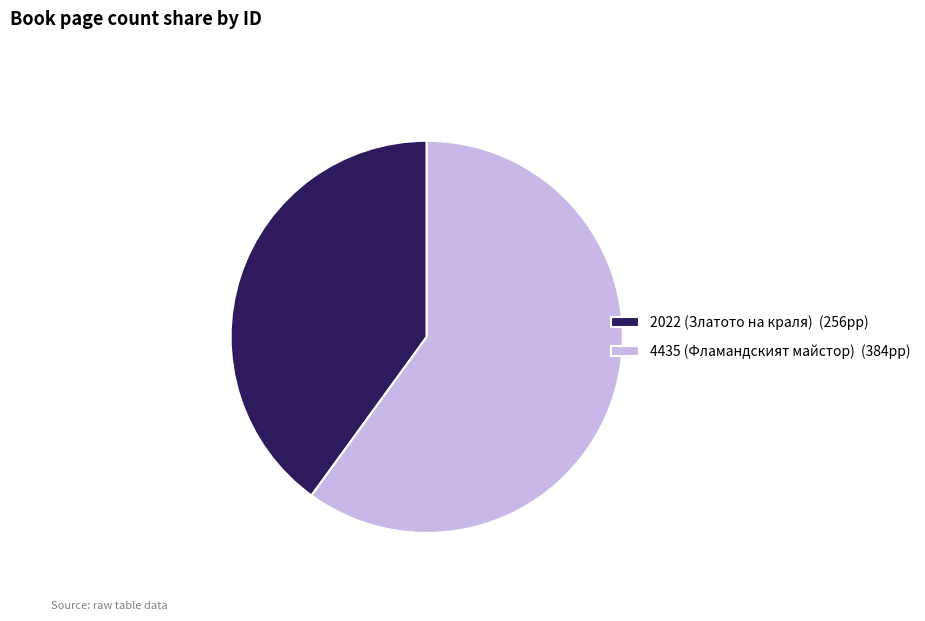

Rank the categories by value from highest to lowest.

4435 (Фламандският майстор), 2022 (Златото на краля)